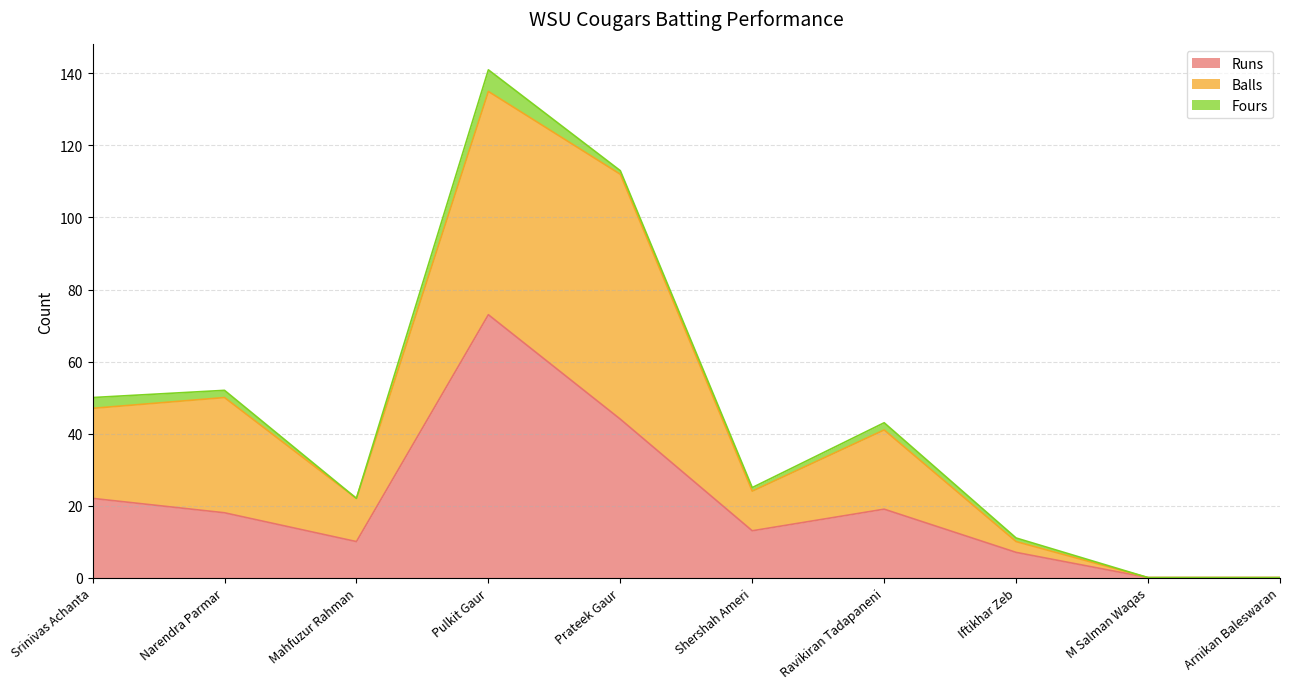

What is the average value of the Runs series?

21